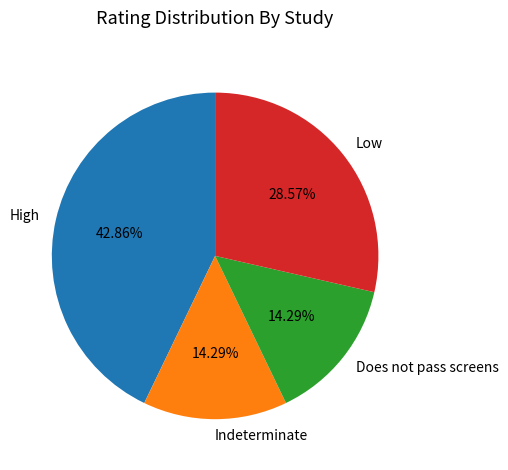

To the nearest percent, what is the combined percentage of Indeterminate and Low?

43%